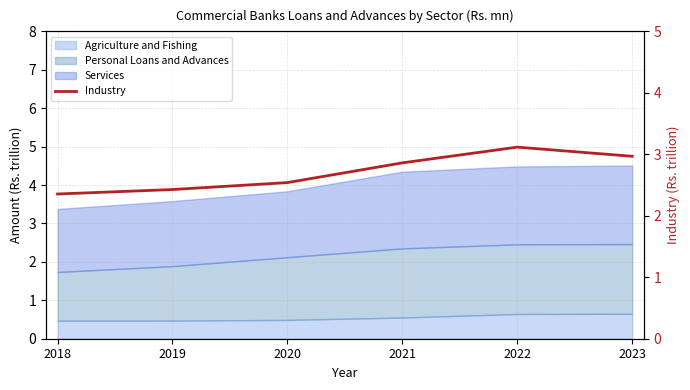

Does the chart display data point markers on the line(s)?

No